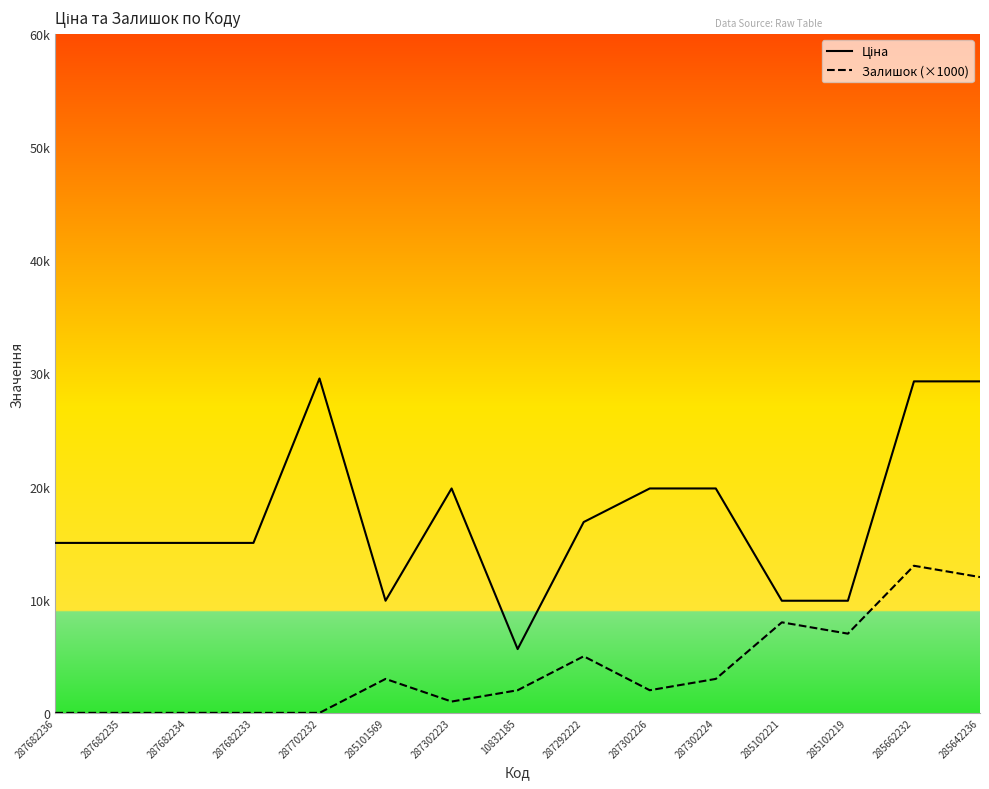

Is it true that Ціна equals 15019.2 at 287682233?

True